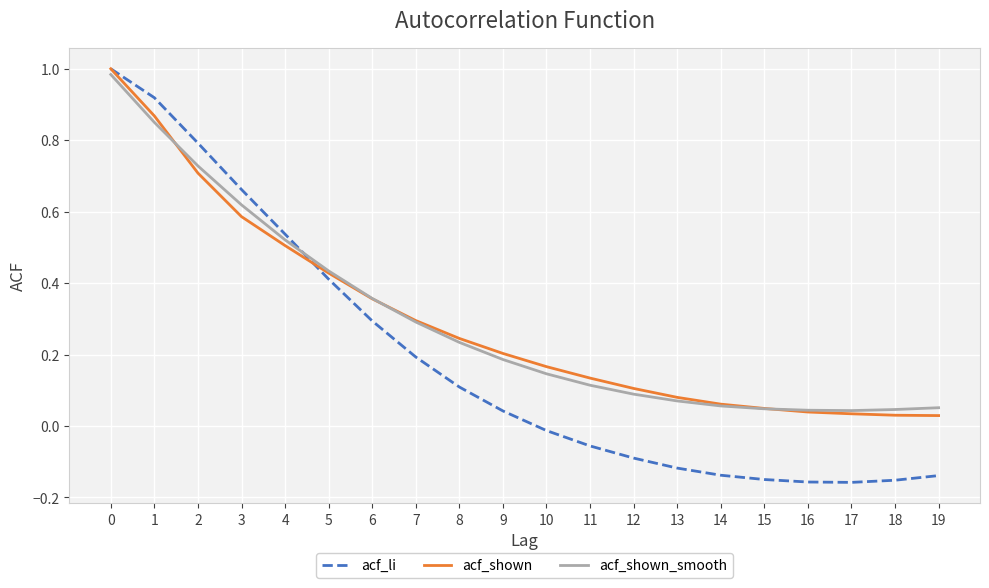

Is the value of acf_shown at 10 greater than the value of acf_li at 8?

Yes